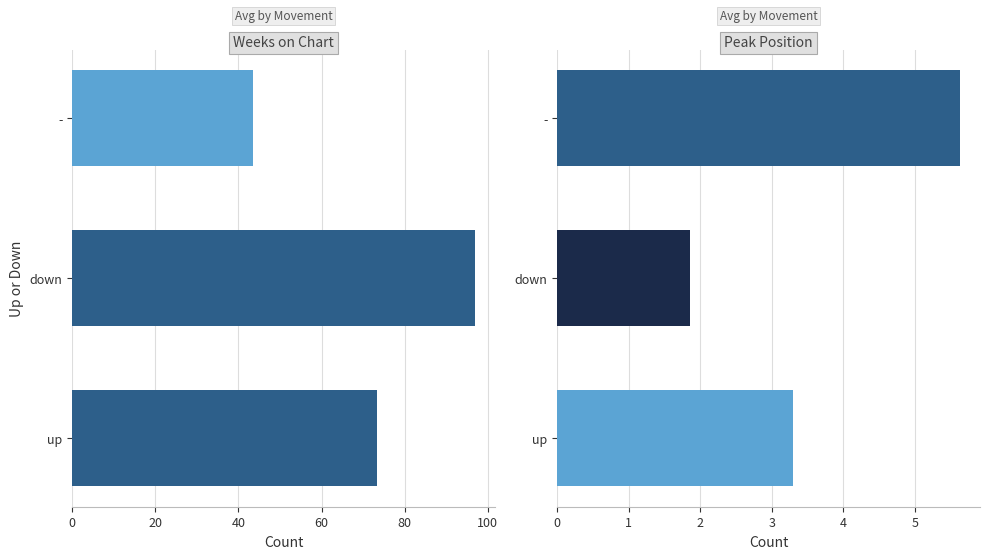

How many values in the Peak Position series are below 3?

1